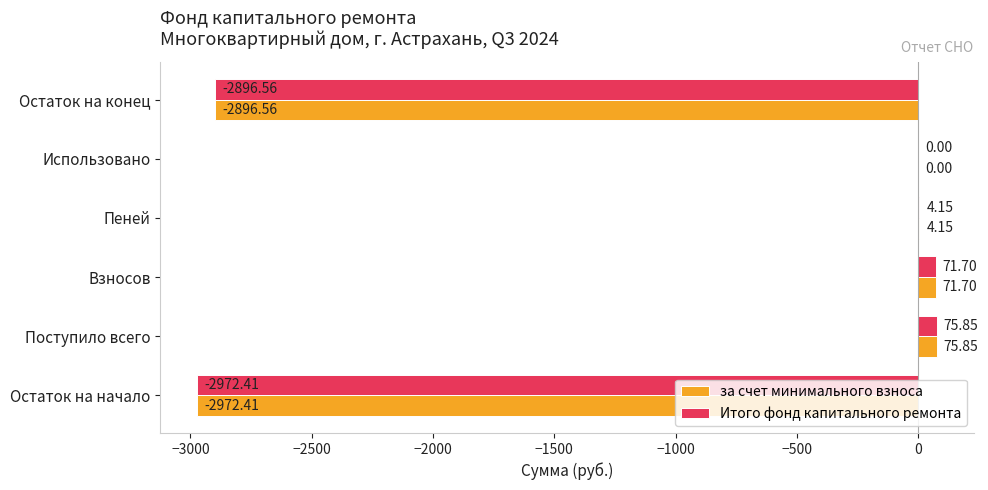

What is the sum of all за счет минимального взноса values?

-5717.3